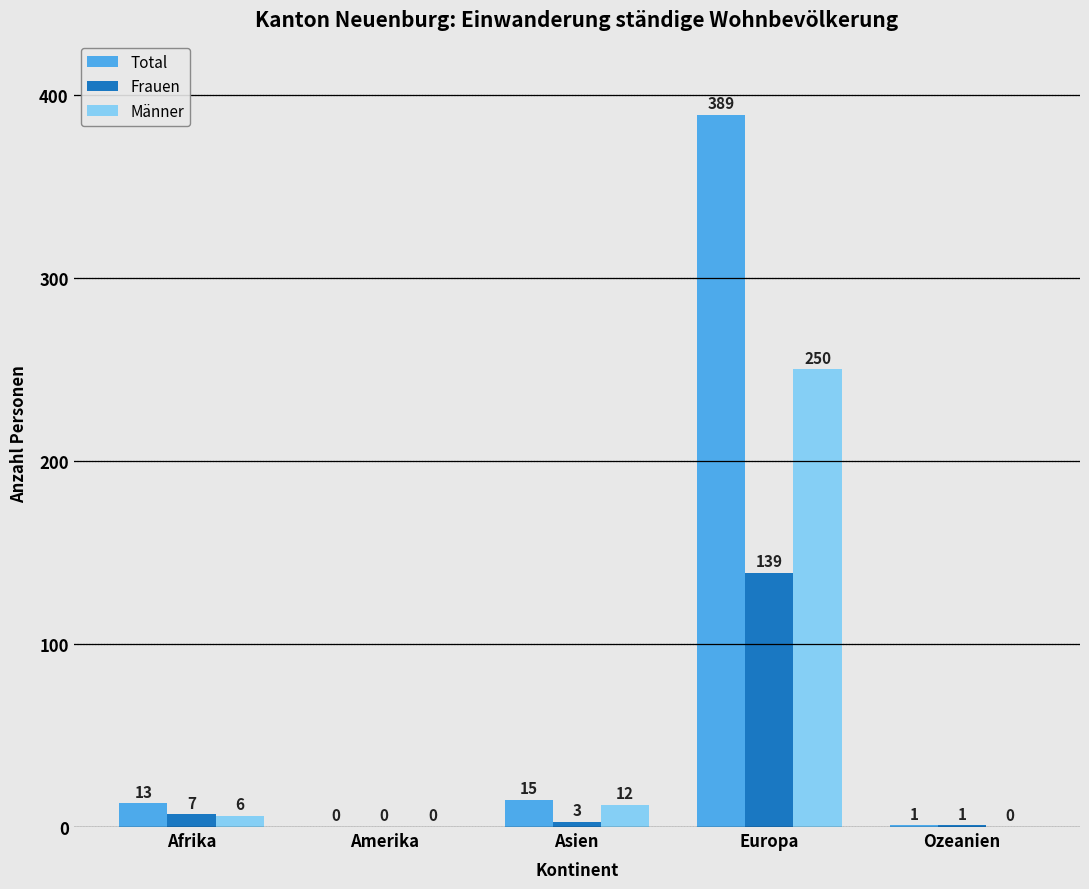

What is the highest value of the Total series?

389